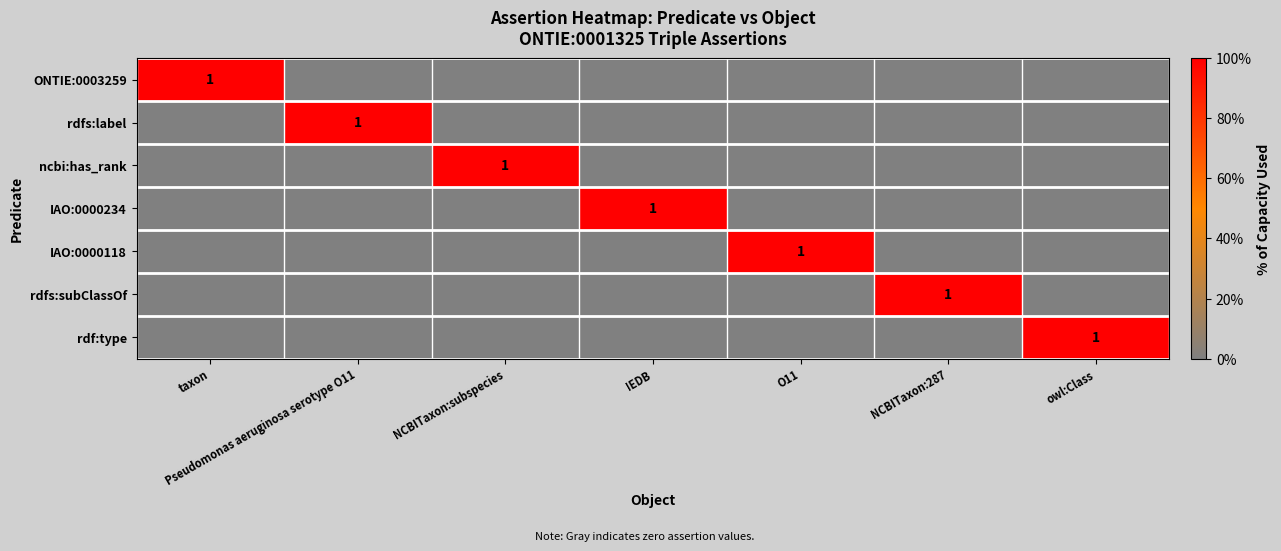

Is the value of rdfs:label at IEDB greater than the value of rdfs:subClassOf at taxon?

No